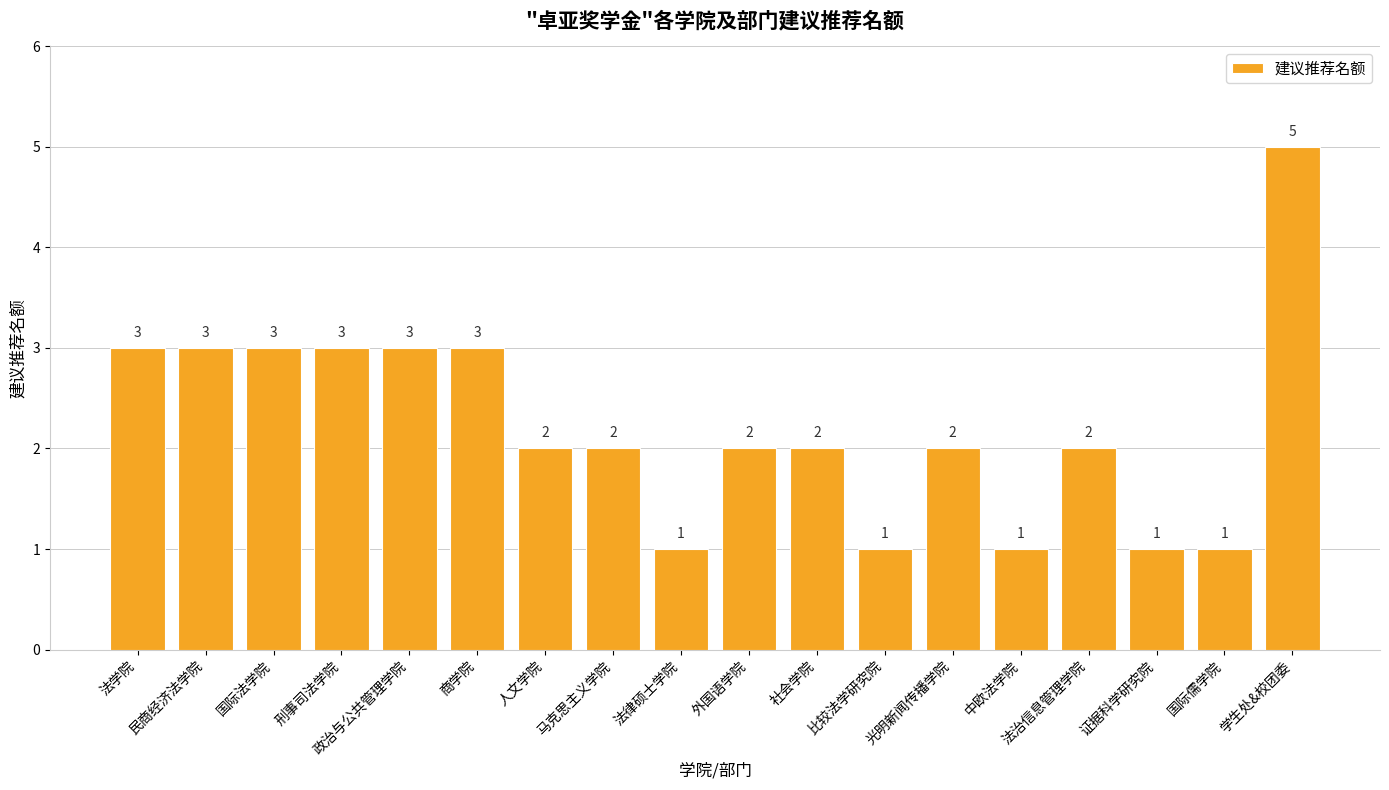

Which category has the highest value across all series?

学生处&校团委